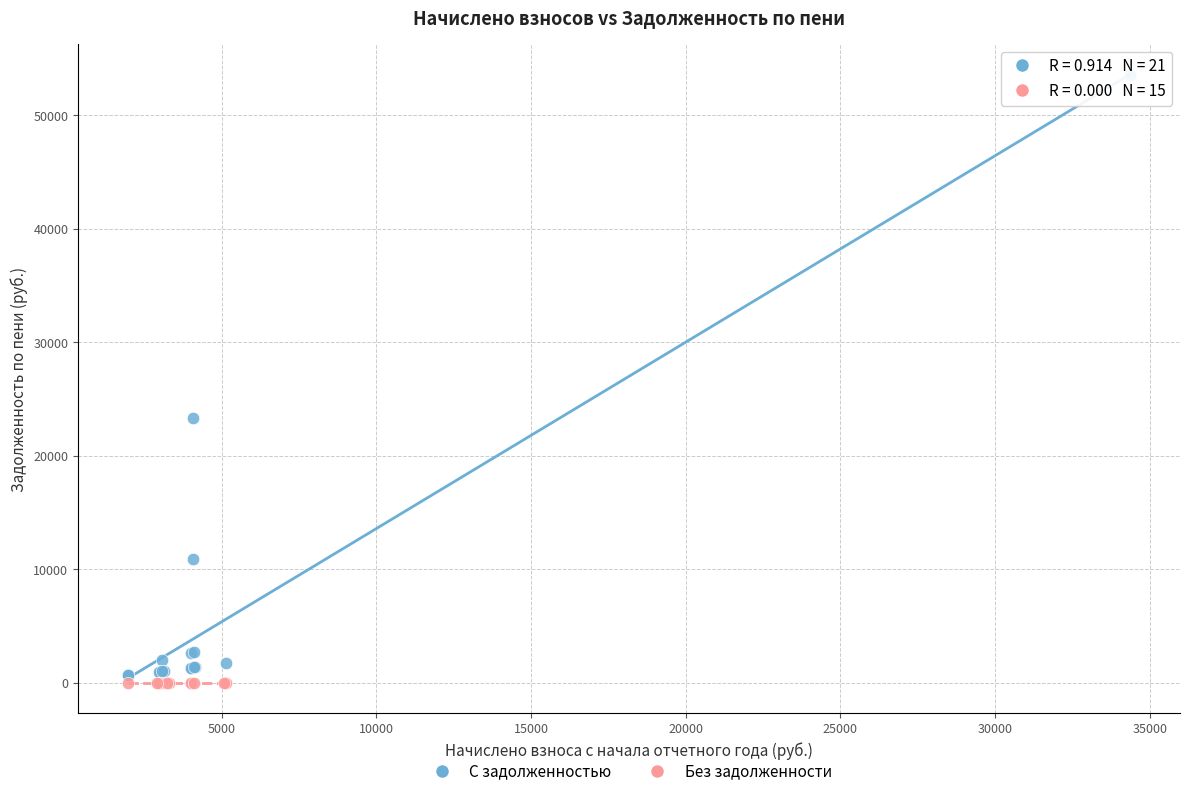

Which series reaches the minimum Y coordinate?

Без задолженности